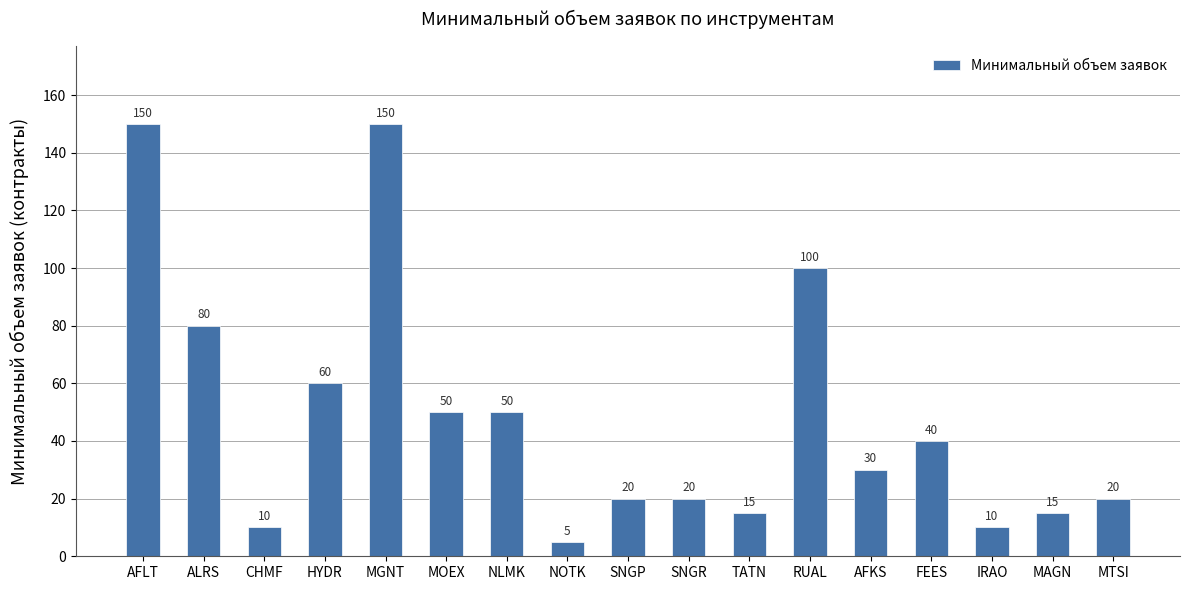

Does the chart contain any negative values?

No